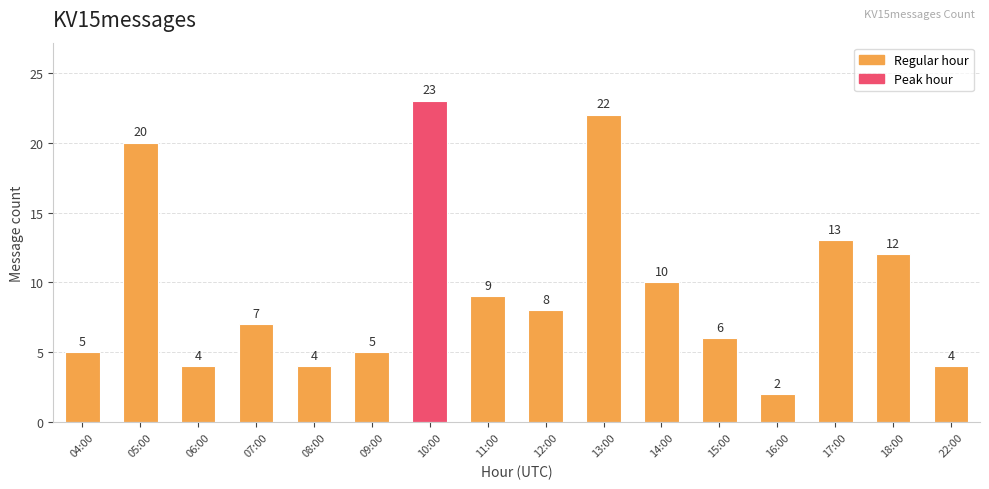

Where does the data first go above 8?

05:00